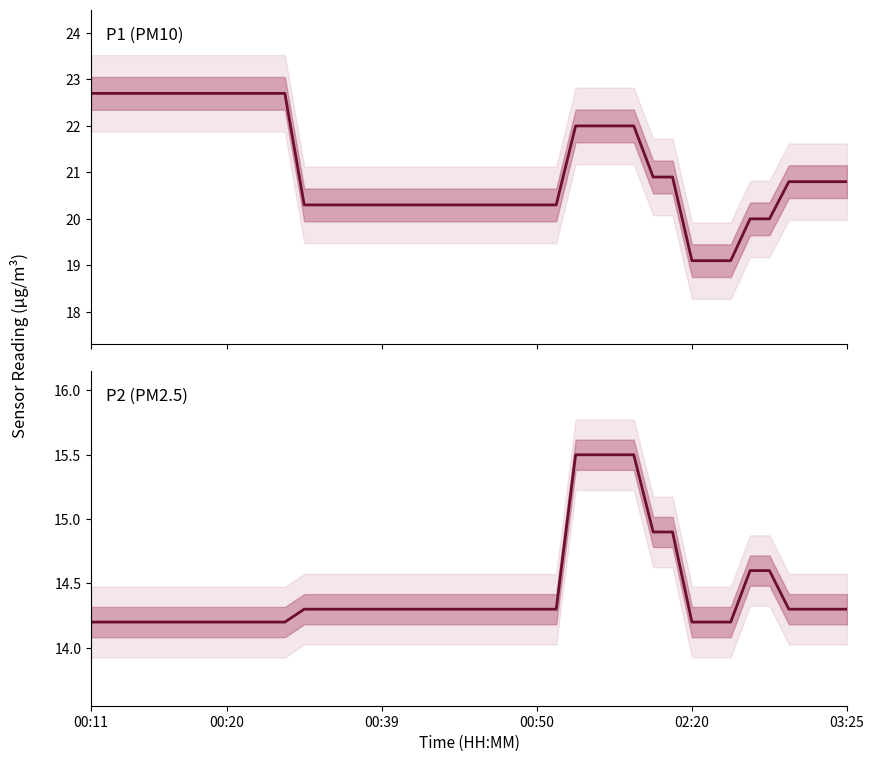

What is the average value of the P2 (PM2.5) series?

14.4